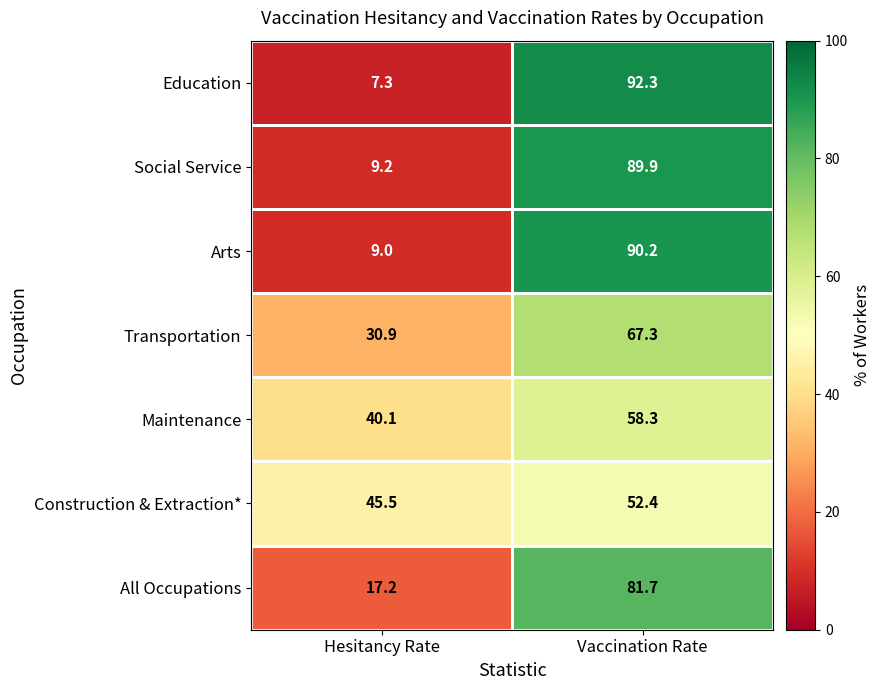

Count the number of data series in this chart.

7